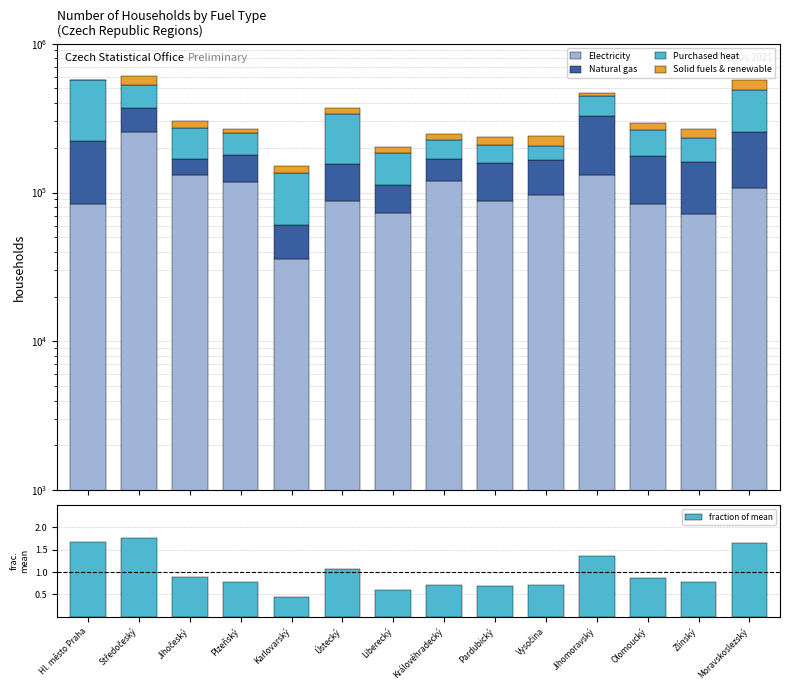

How many categories are shown in the chart?

14